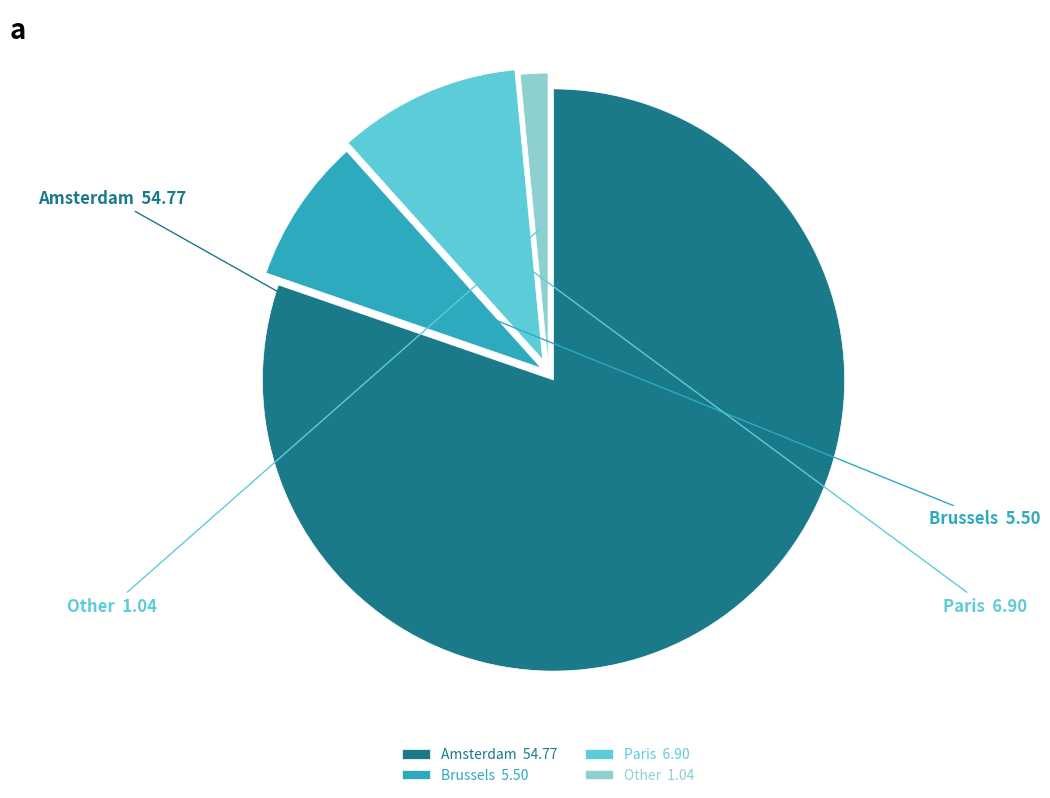

Is Other the majority of the pie?

No